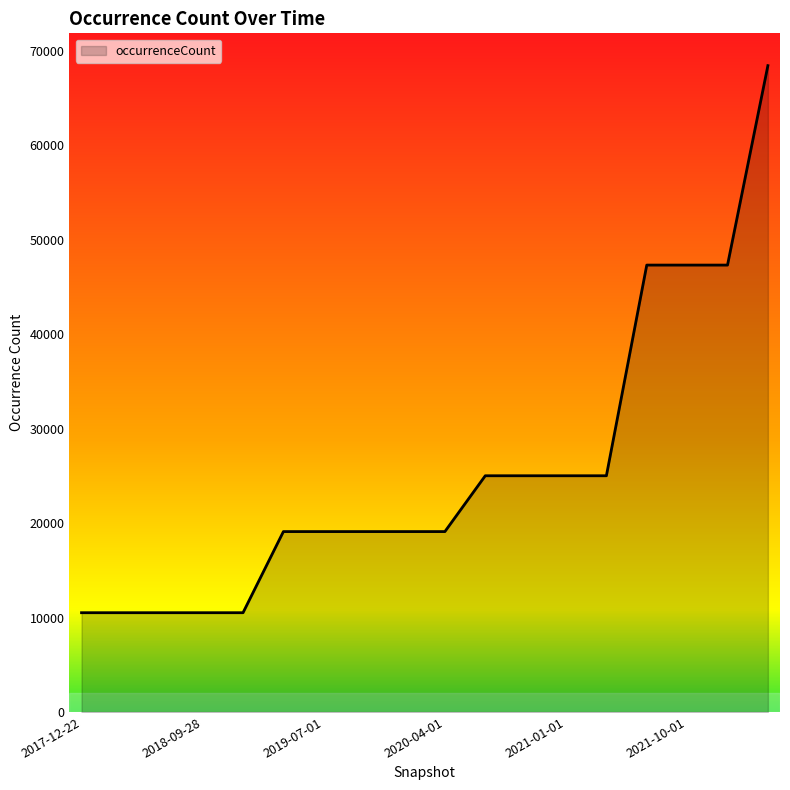

What is the greatest value displayed?

68434